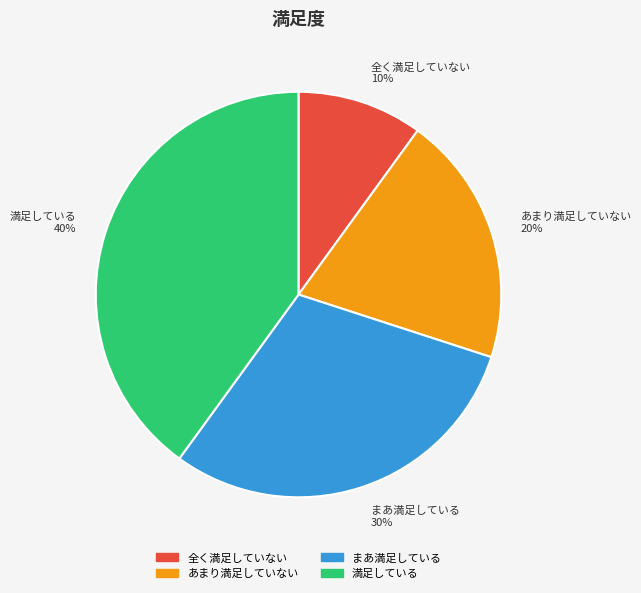

What is the largest slice in the pie chart?

満足している